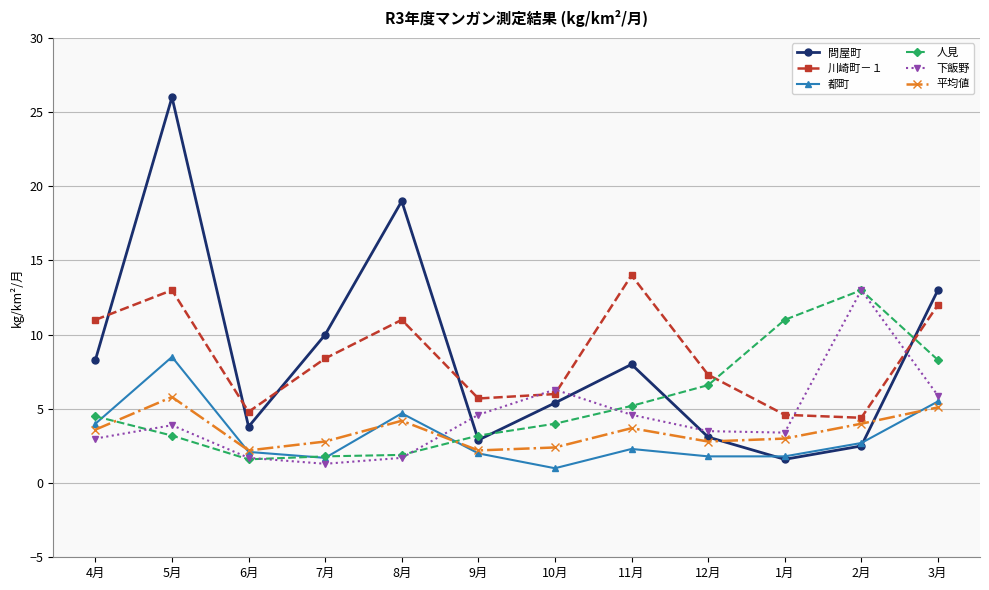

What is the highest value of the 問屋町 series?

26.0